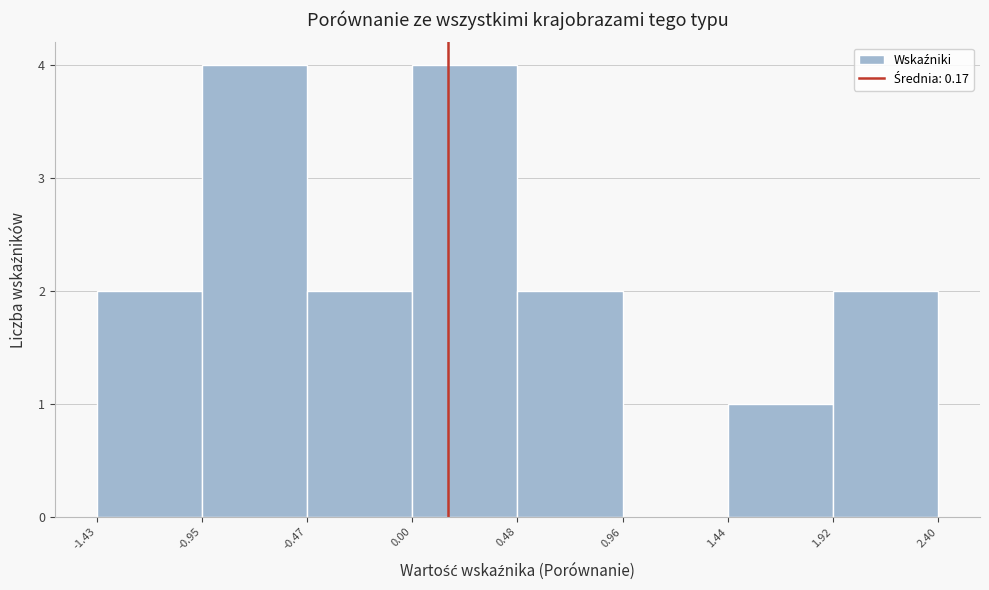

How tall is the bar that spans -1.43 to -0.95 on the x-axis? The values are not printed on the chart, so give them approximately, as read against the axis.

2